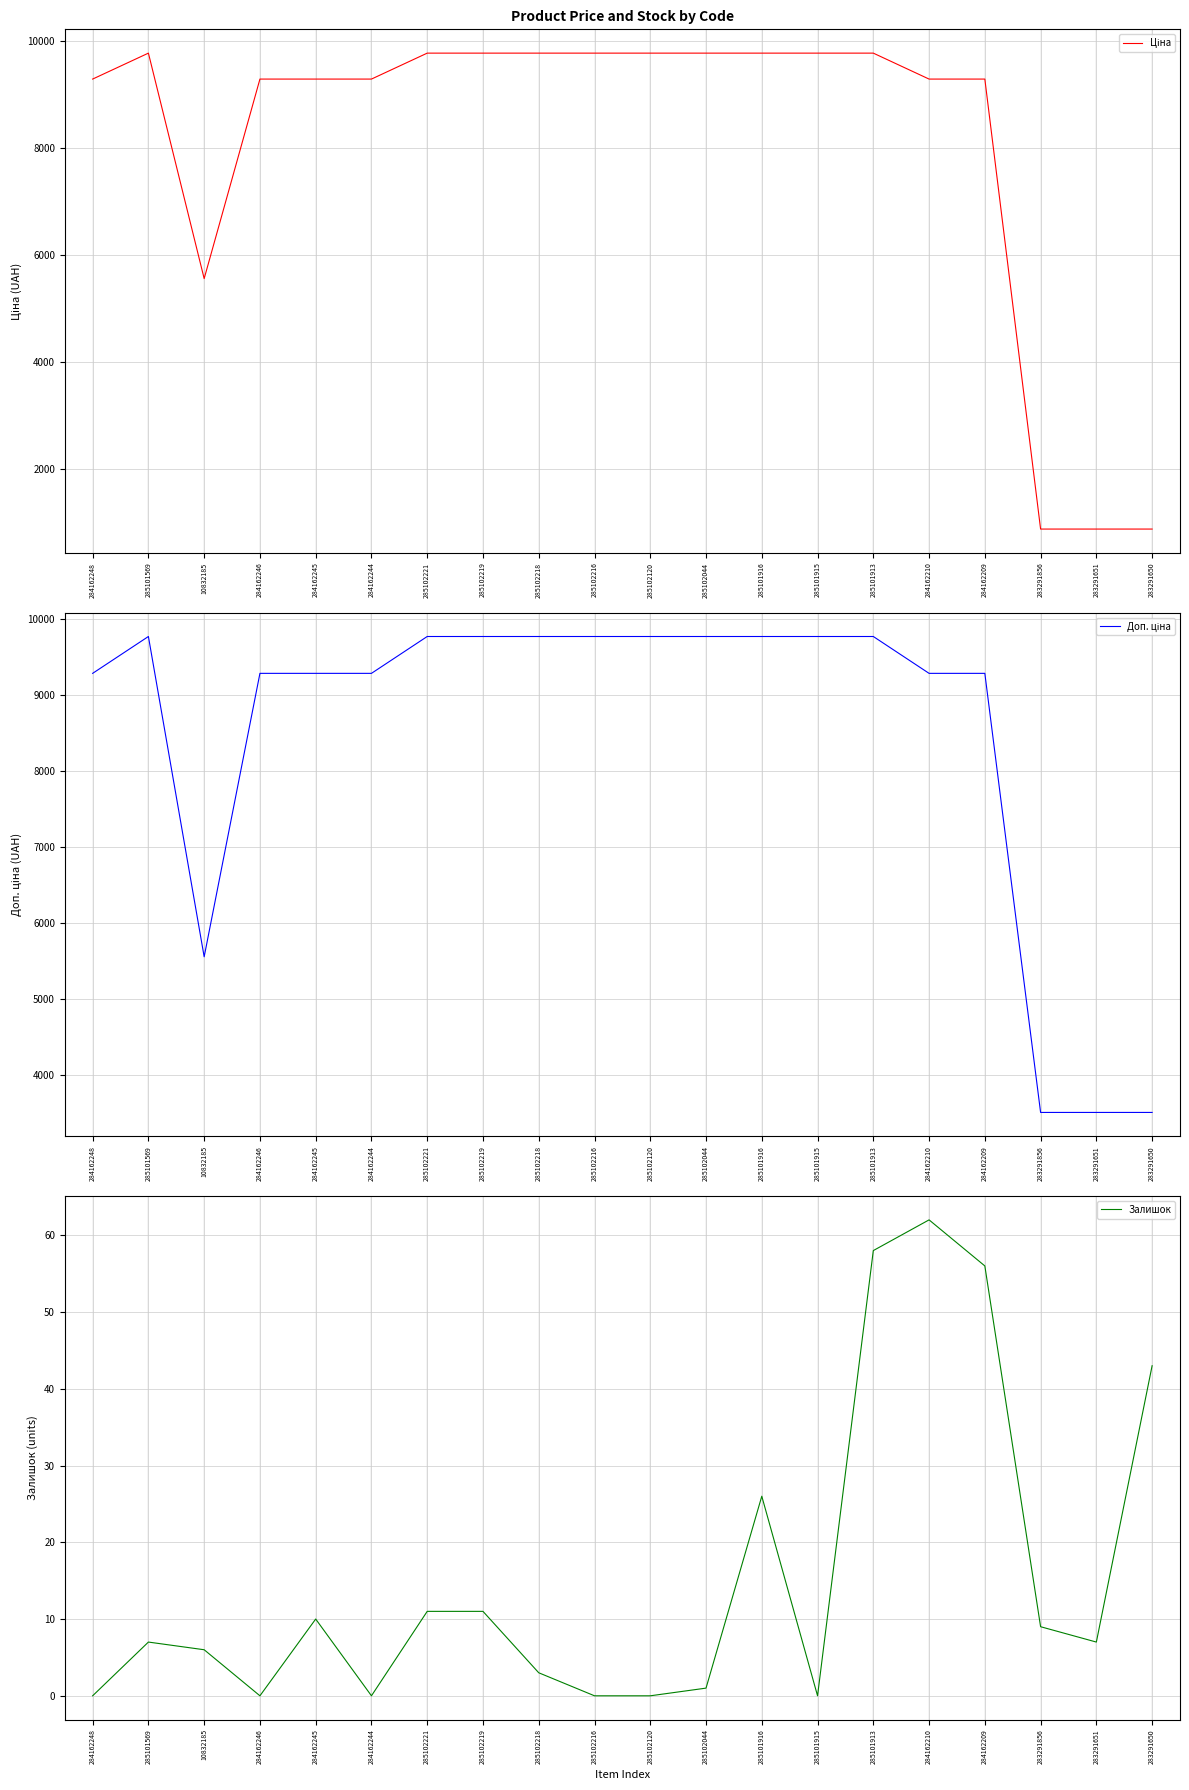

True or false: Ціна and Залишок intersect in this chart.

False